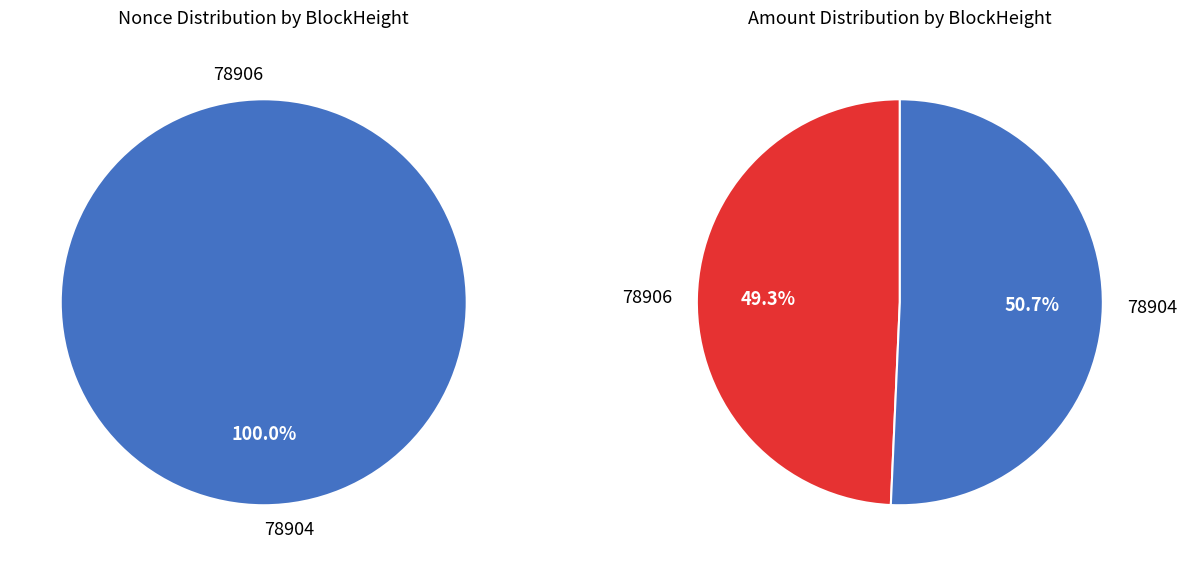

Which slice is the largest?

78904